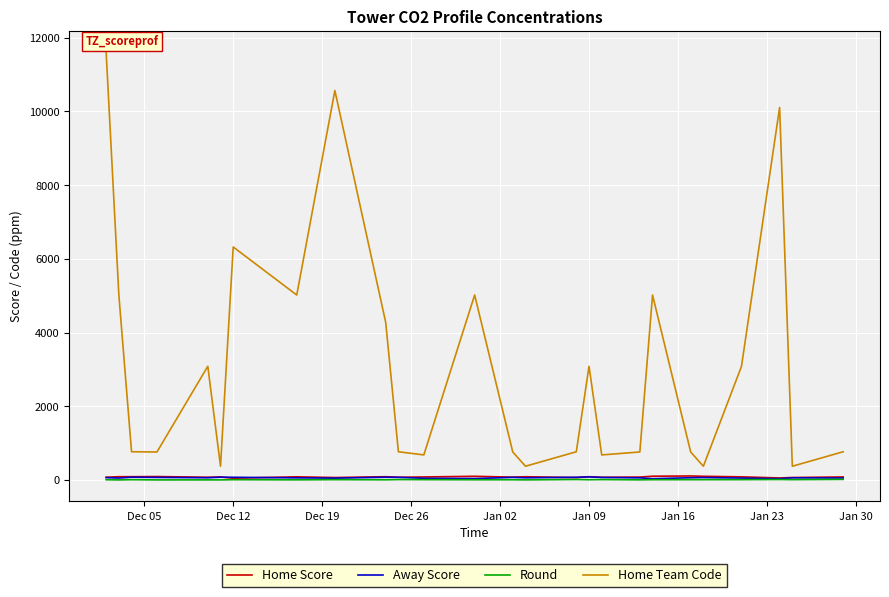

True or false: Home Team Code and Round cross at least once.

False